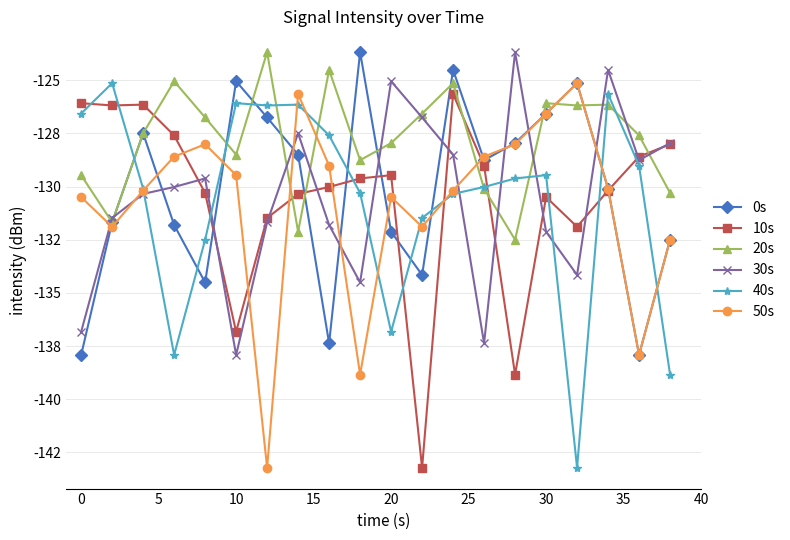

What are all the series names shown in the legend?

0s, 10s, 20s, 30s, 40s, 50s